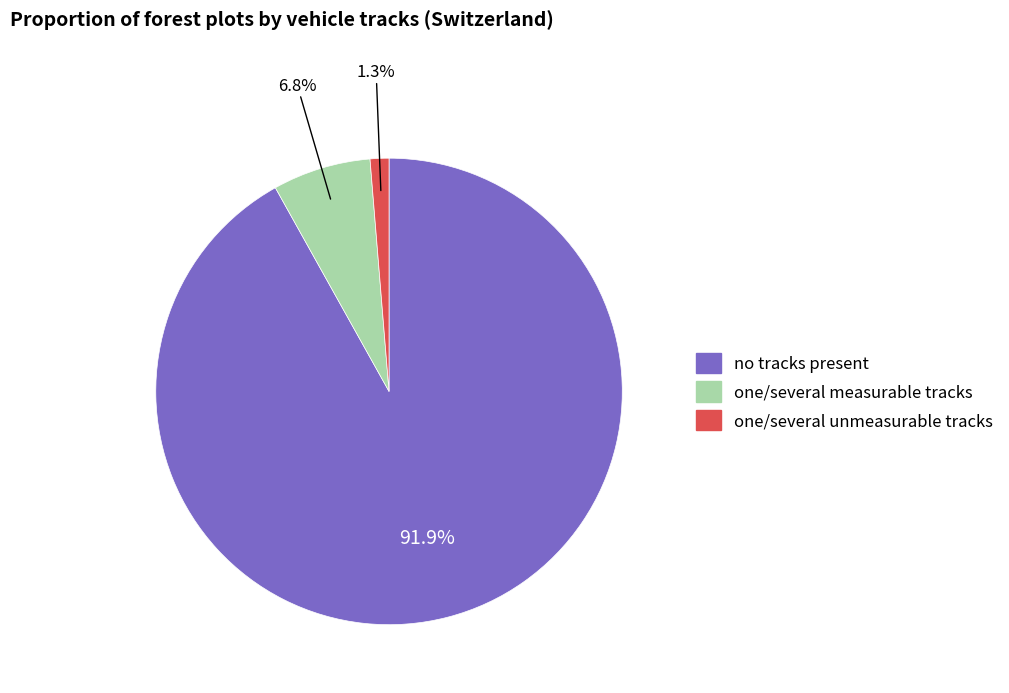

Is there a majority slice in this chart?

Yes